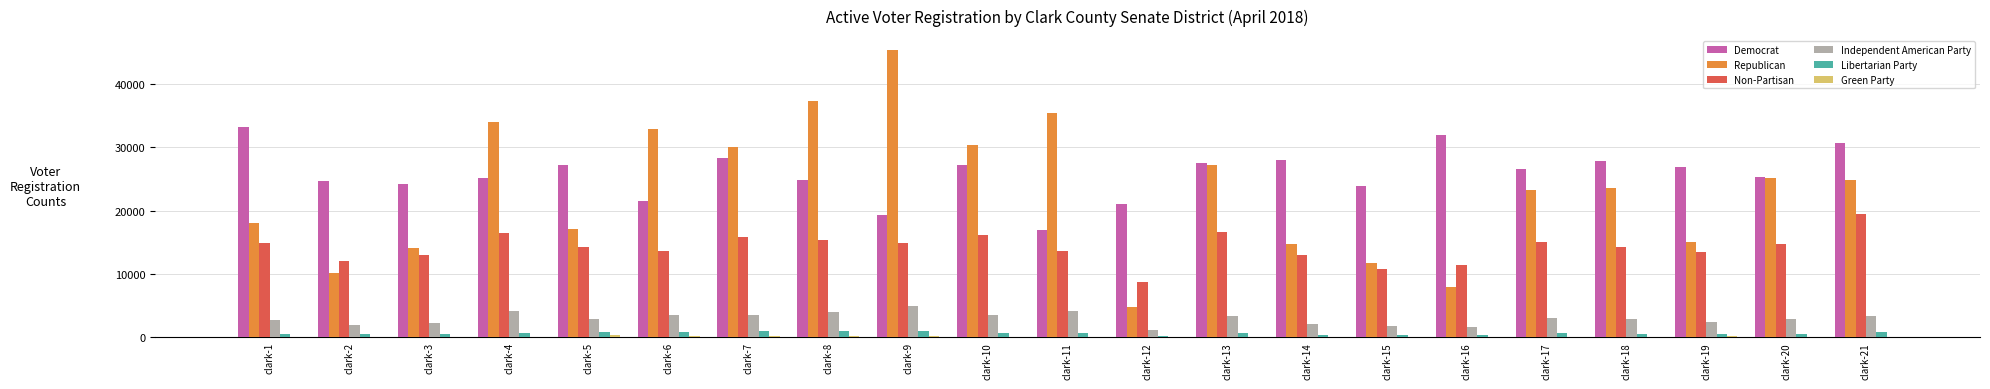

How many data points does each series have?

21